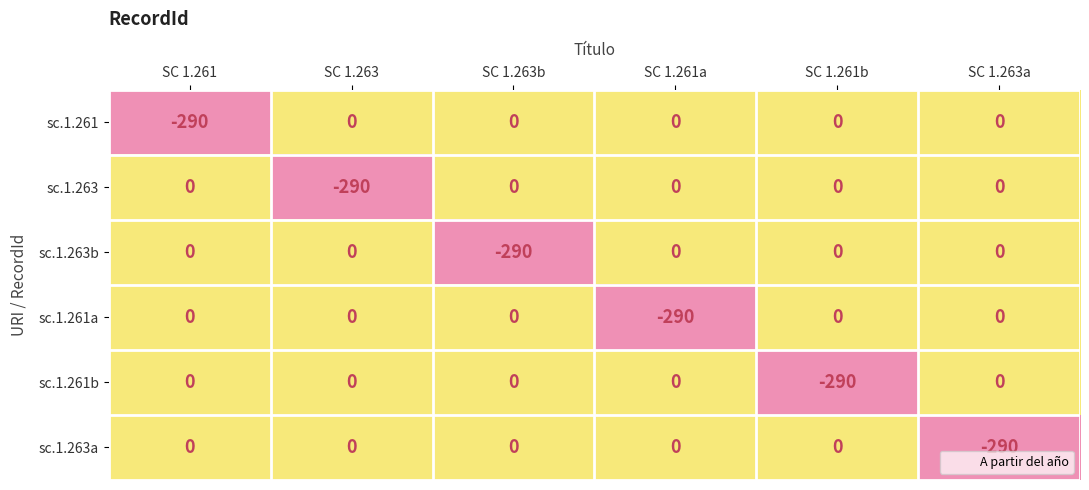

Is it true that sc.1.263b equals 0 at SC 1.261b?

True